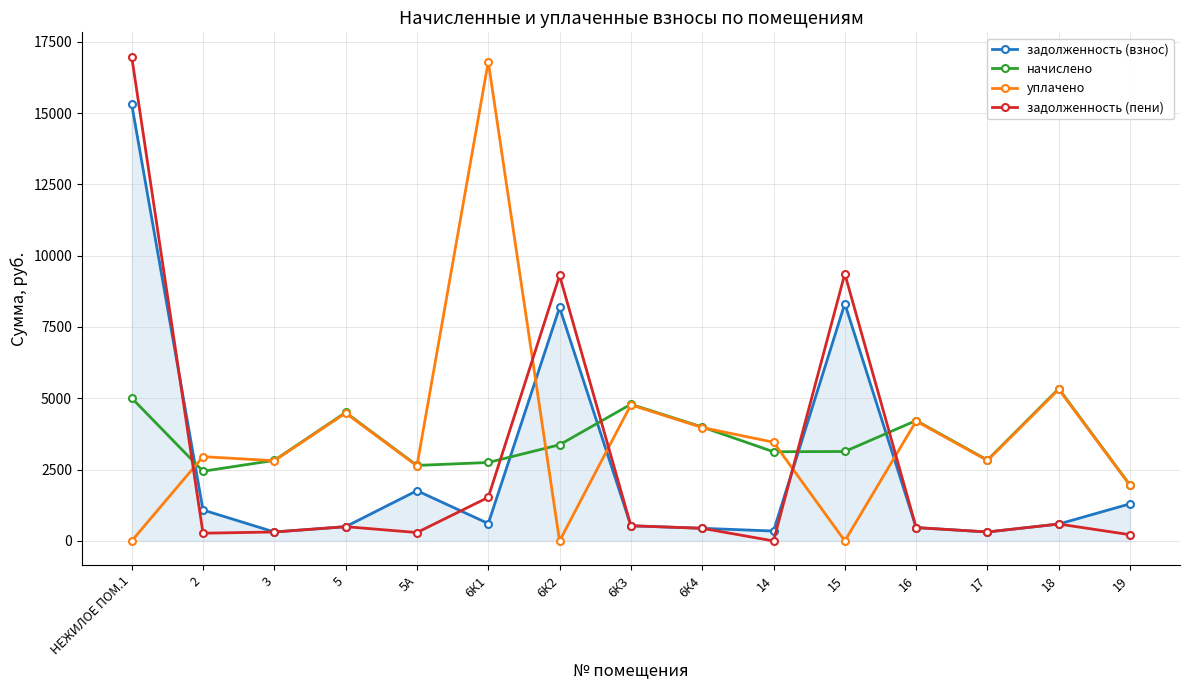

What is the label of the 9th point from the left?

6К4